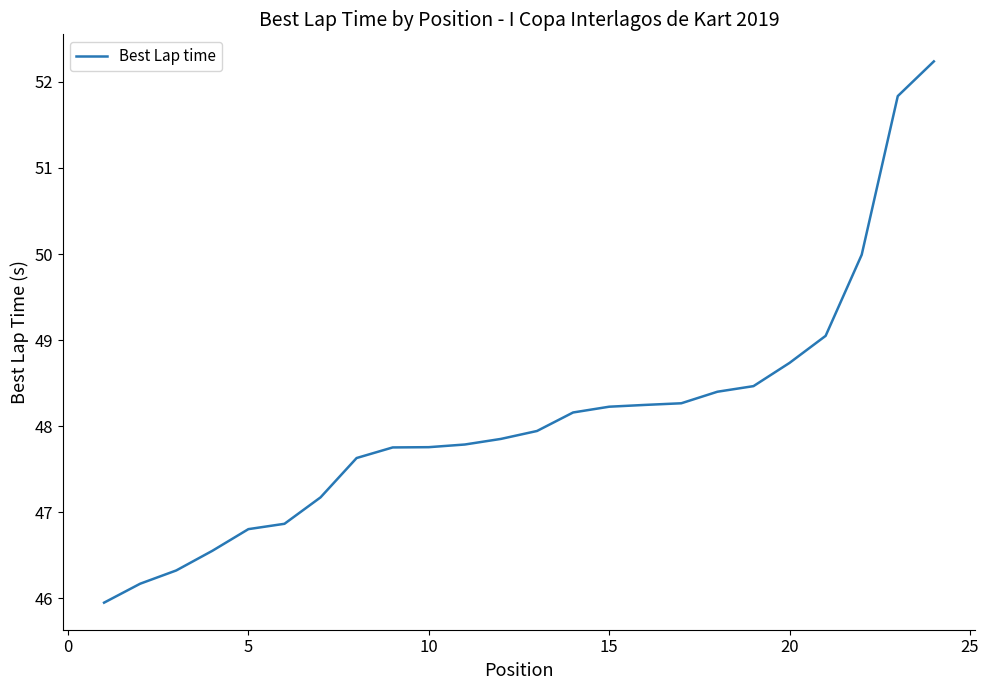

What is the greatest value displayed?

52.2